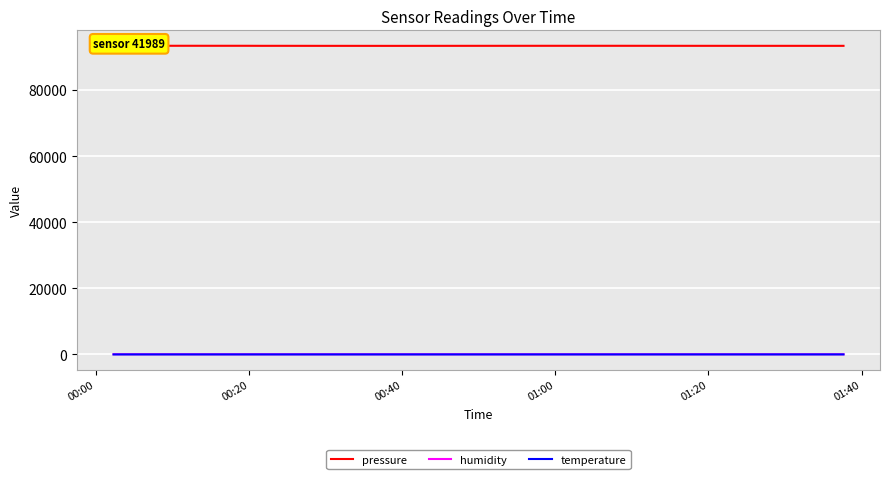

What is the minimum value shown in the chart?

13.2